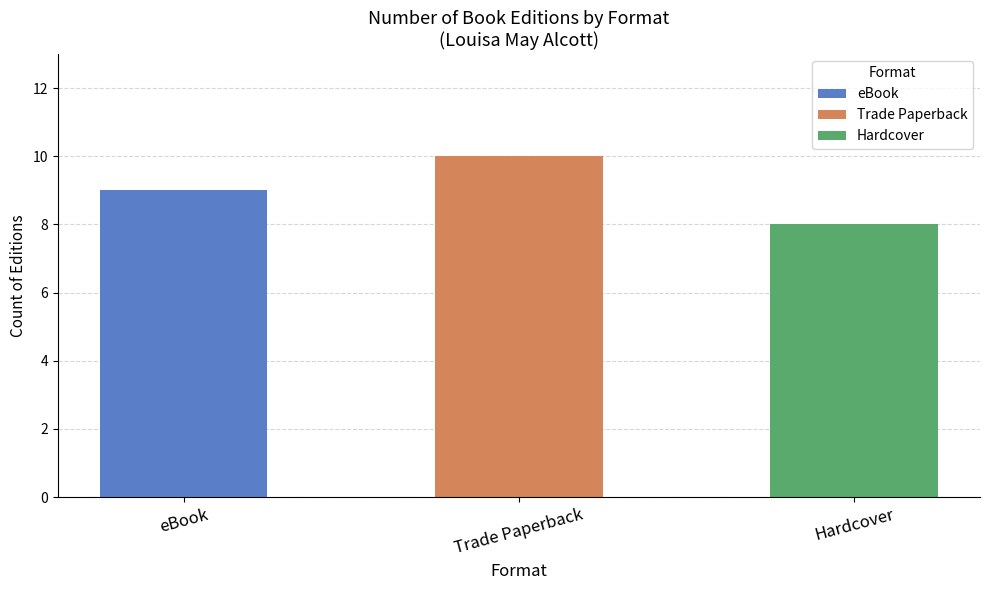

Are the bars horizontal?

No